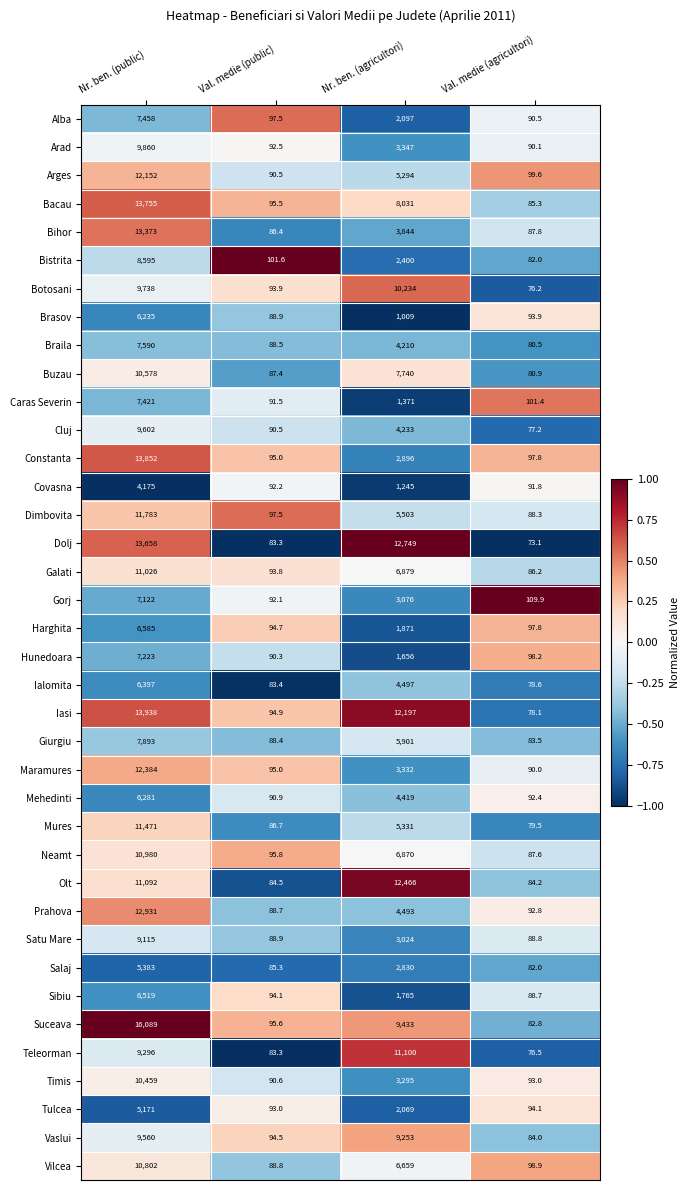

Which label corresponds to the largest value in the chart?

Nr. ben. (public)